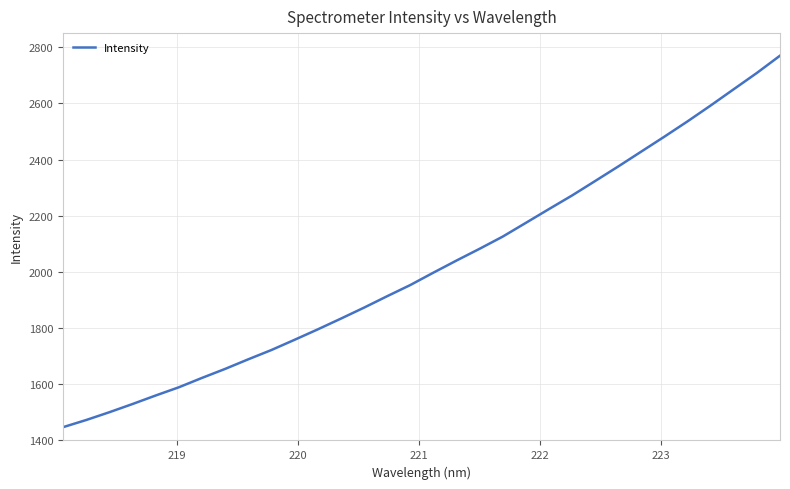

What is the maximum value shown in the chart?

2769.7